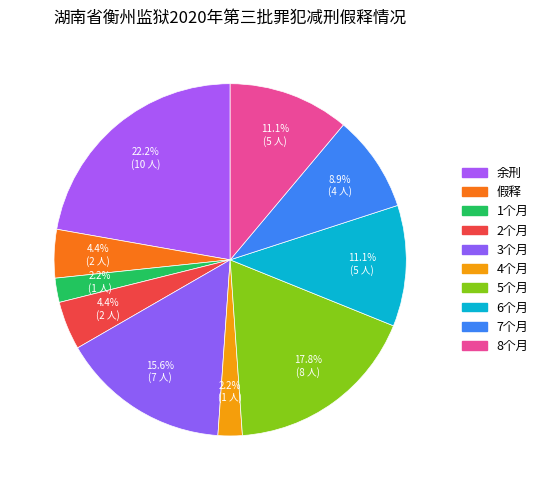

What is the total percentage of 4个月 and 余刑?

24.4%